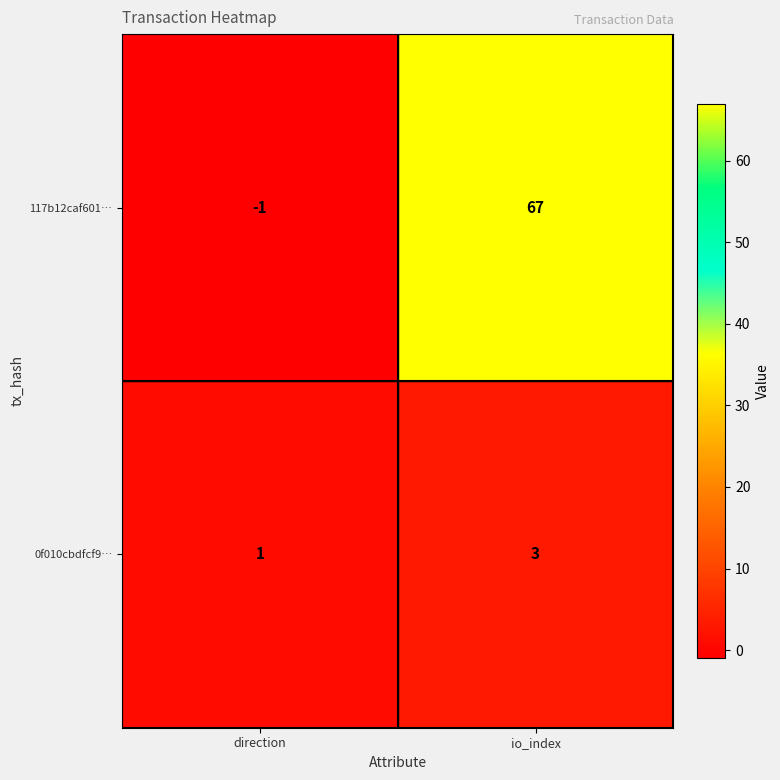

Is it true that 117b12caf601… equals -1 at direction?

True